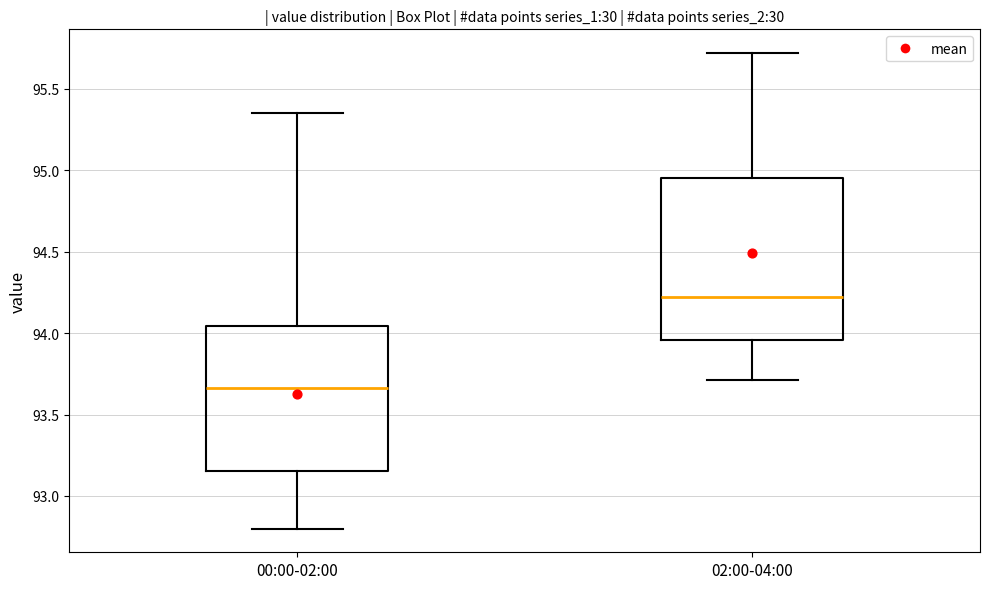

Reading left to right, transcribe this box plot: for each box, give where its median line is, the range the box spans, and where its two whiskers end, as read against the y-axis. The values are not printed on the chart, so give them approximately, as read against the axis.

00:00-02:00: median 93.65, box 93.15 to 94.05, whiskers 92.80 to 95.35
02:00-04:00: median 94.25, box 93.95 to 94.95, whiskers 93.70 to 95.70